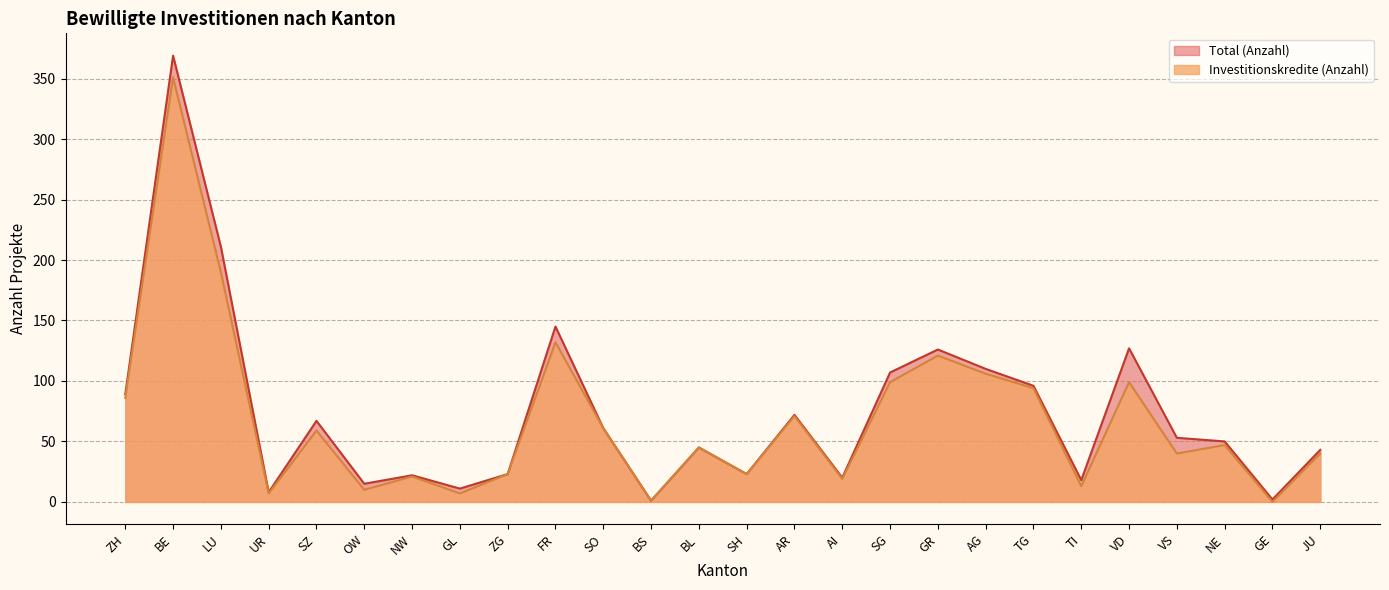

At which label does Investitionskredite (Anzahl) reach its peak?

BE